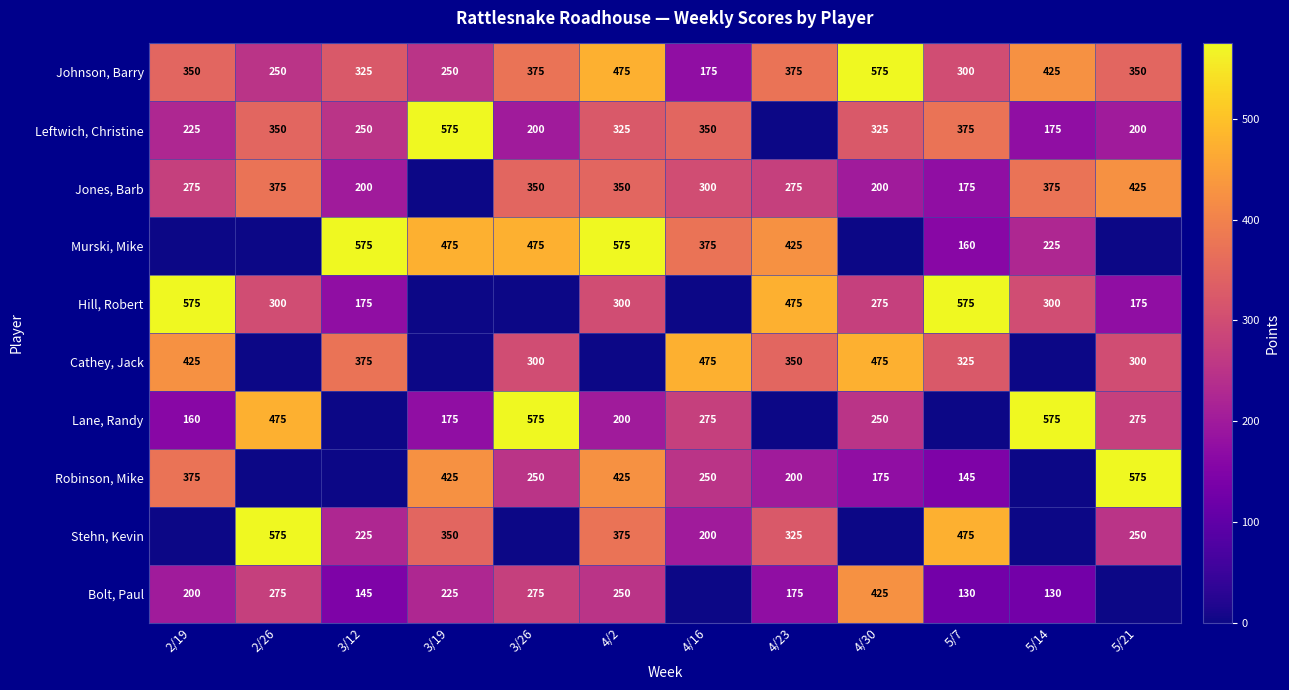

What is the total value across all series at 4/23?

2600